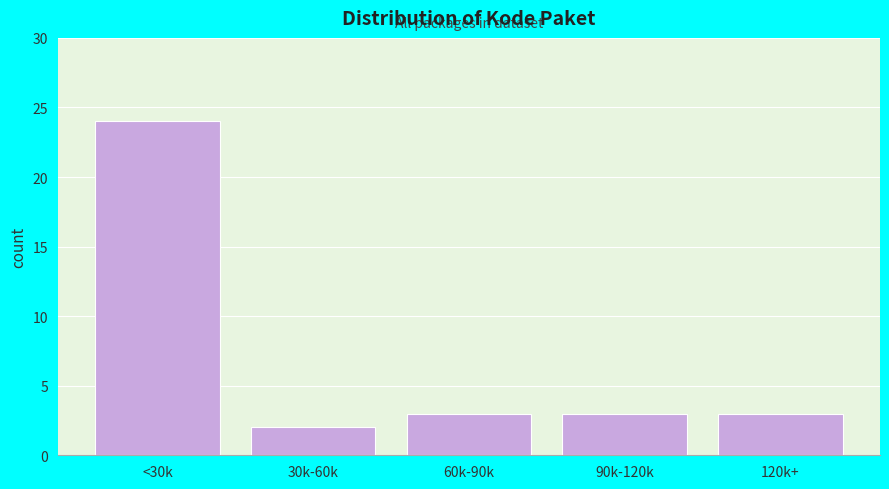

Reading left to right, transcribe all the data shown in this chart.

24	2	3	3	3